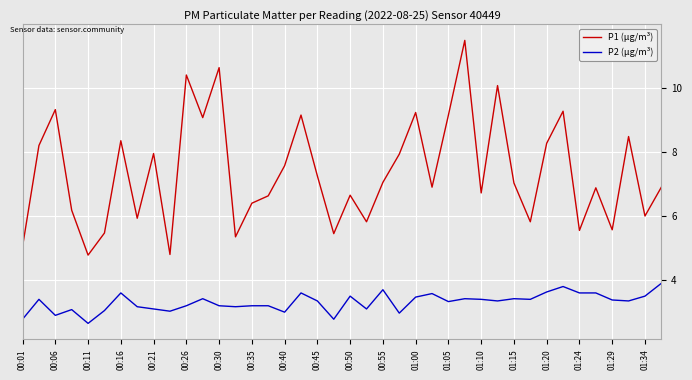

List the series in order of their peak value, lowest first.

P2 (µg/m³), P1 (µg/m³)